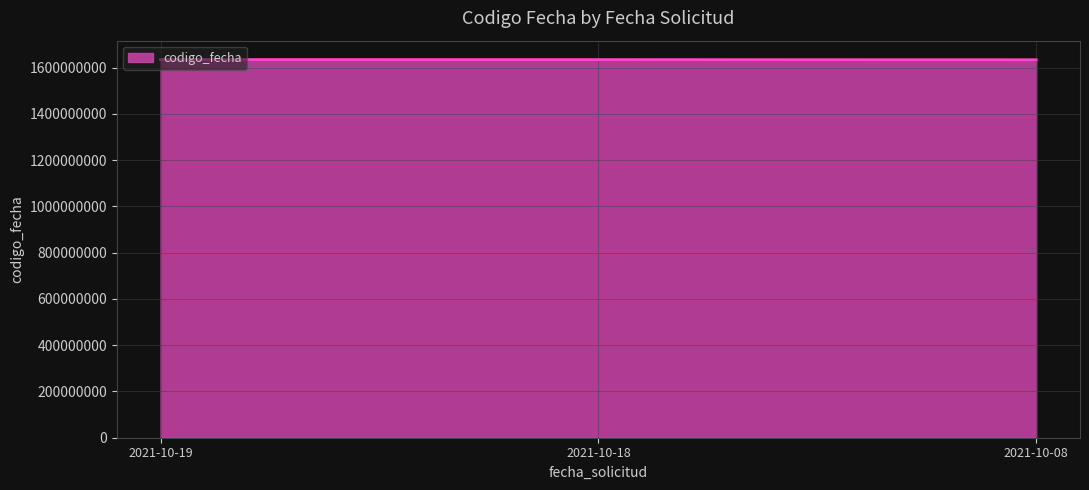

What is the sum of all values?

4903446555